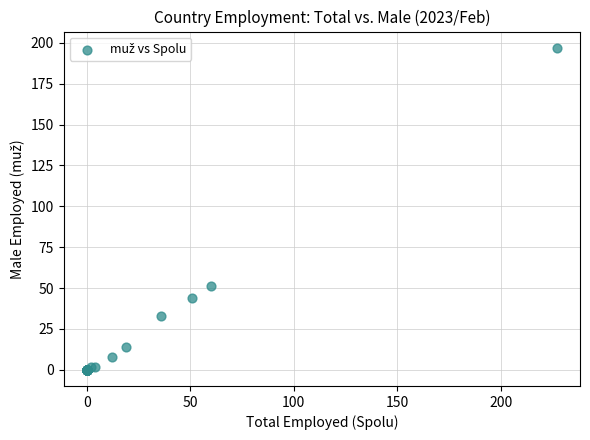

What Y value in the scatter plot is closest to 98?

51